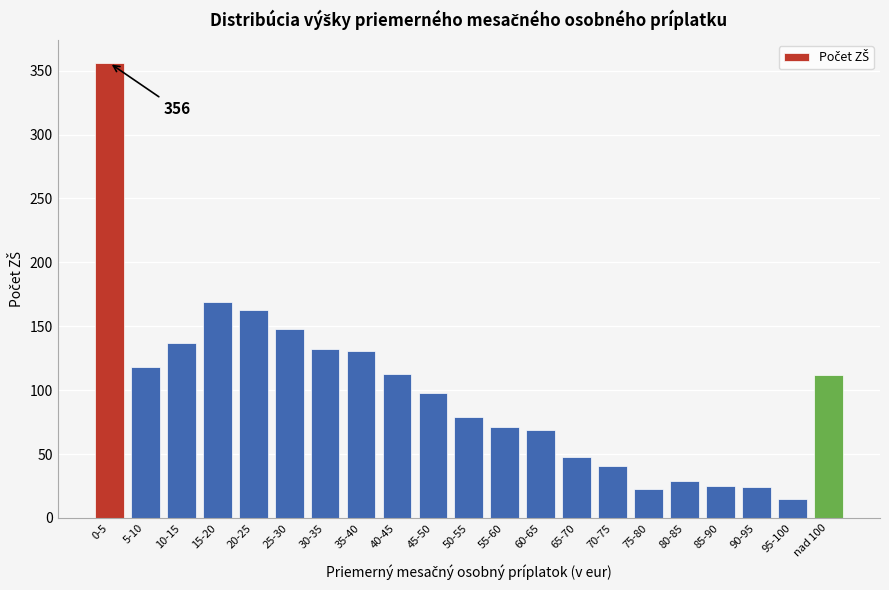

Which has a higher value, 80-85 or 50-55?

50-55